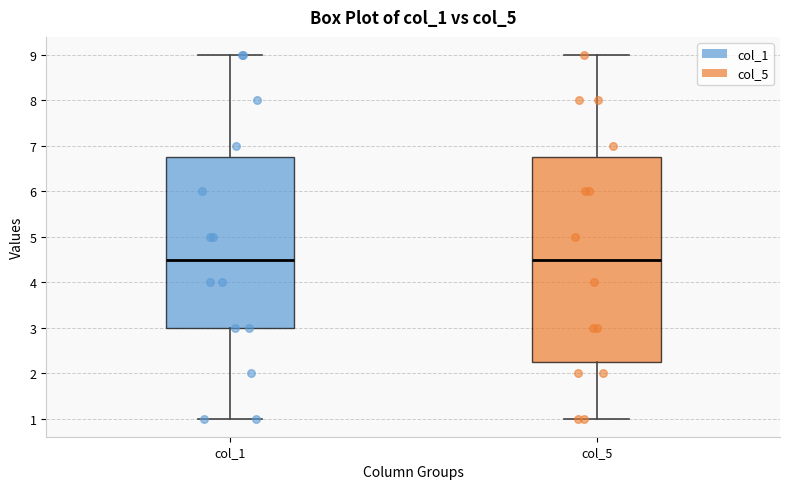

Reading left to right, read every box against the y-axis: the position of its median line, the range the box covers, and the ends of its whiskers. The values are not printed on the chart, so give them approximately, as read against the axis.

col_1: median 4.5, box 3.0 to 6.8, whiskers 1.0 to 9.0
col_5: median 4.5, box 2.3 to 6.8, whiskers 1.0 to 9.0